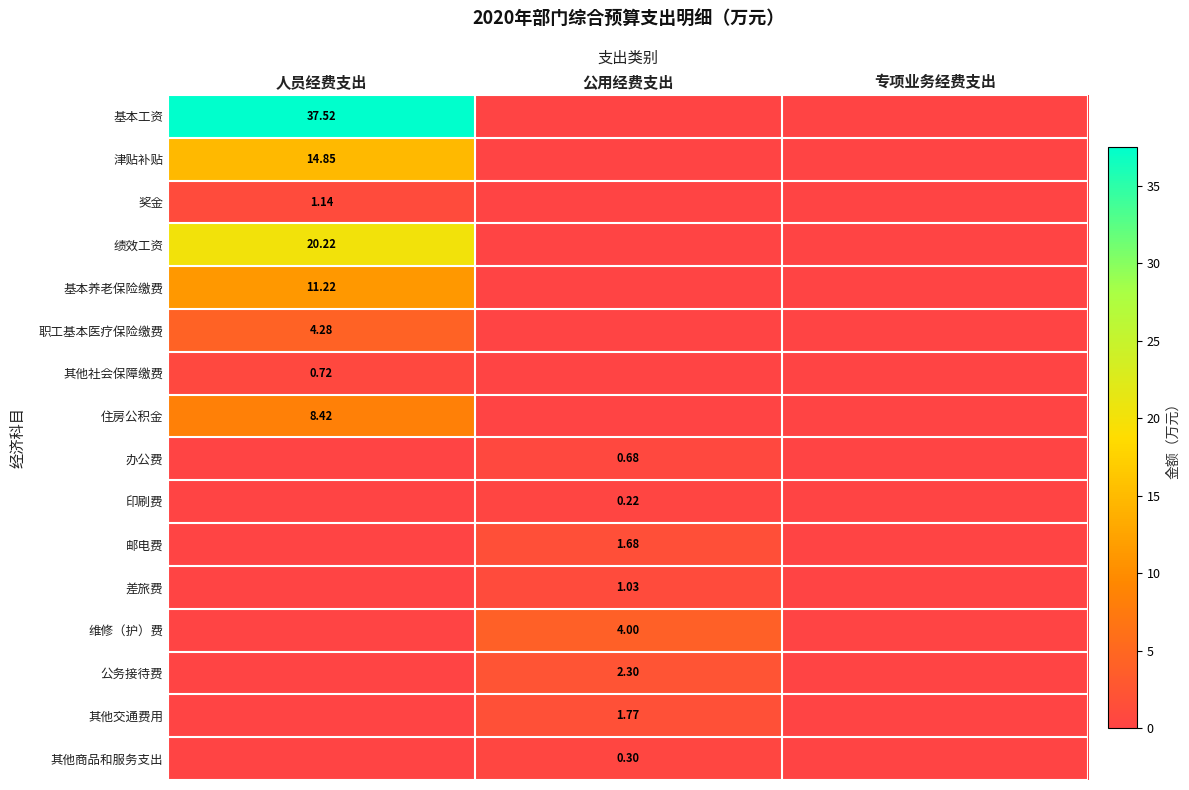

At which category is the sum across all series the highest?

人员经费支出